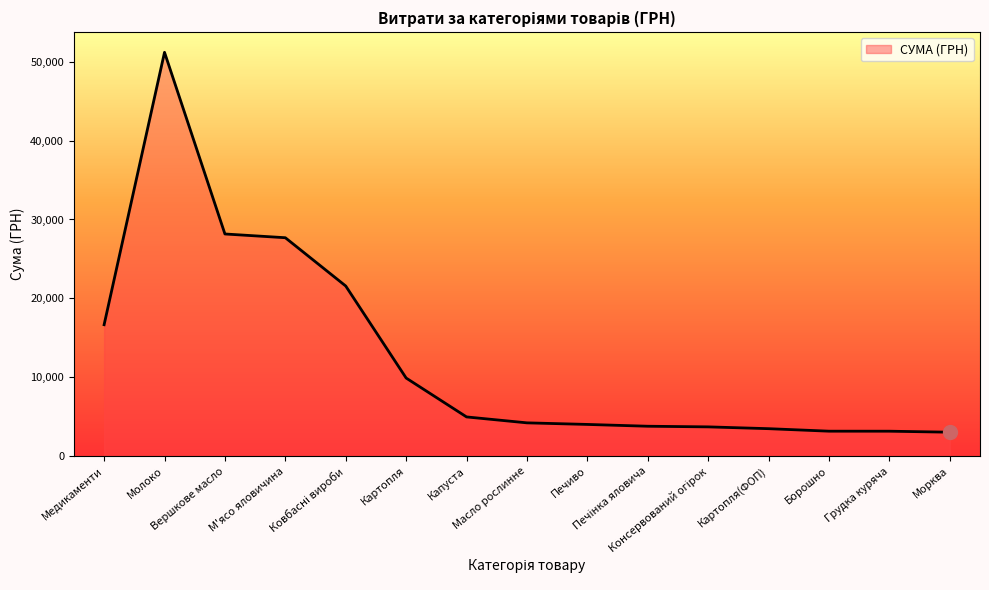

What is the difference between the maximum and second lowest values?

48057.3